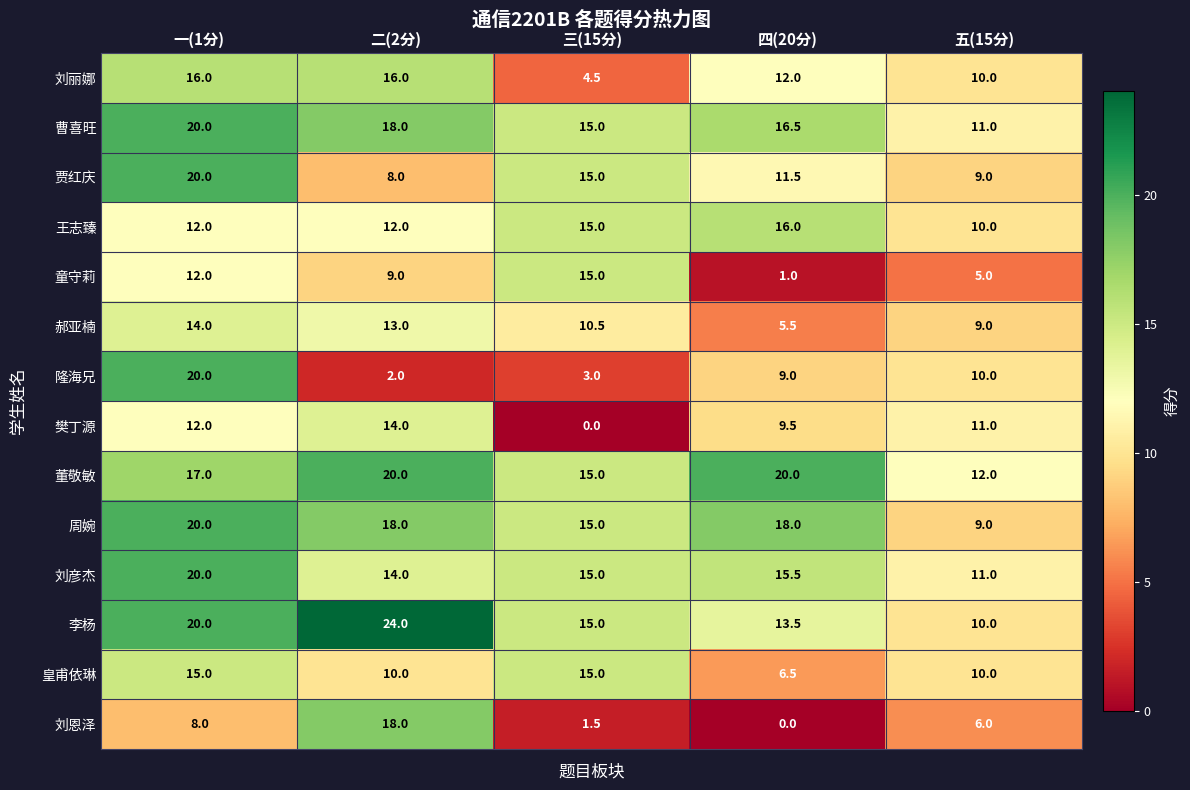

What is the greatest value displayed?

24.0